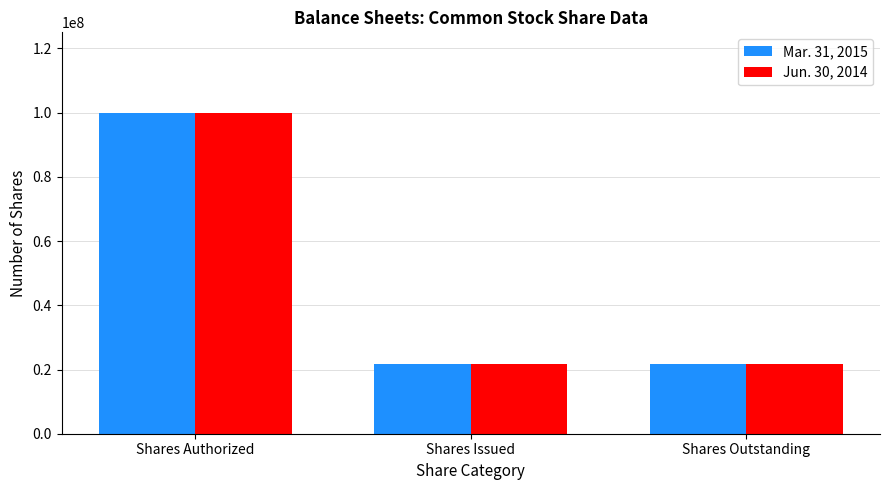

Is it true that Jun. 30, 2014 equals 34644536 at Shares Issued?

False